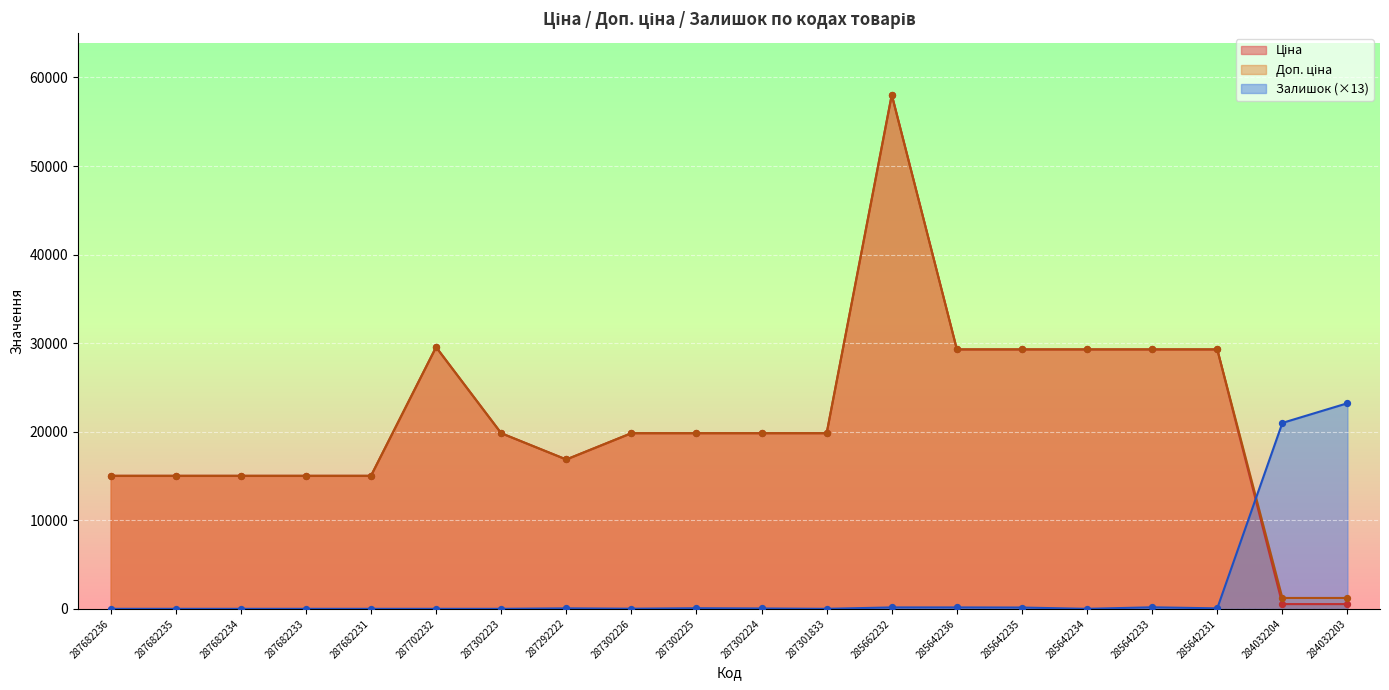

Which series reaches the maximum Y coordinate?

Ціна